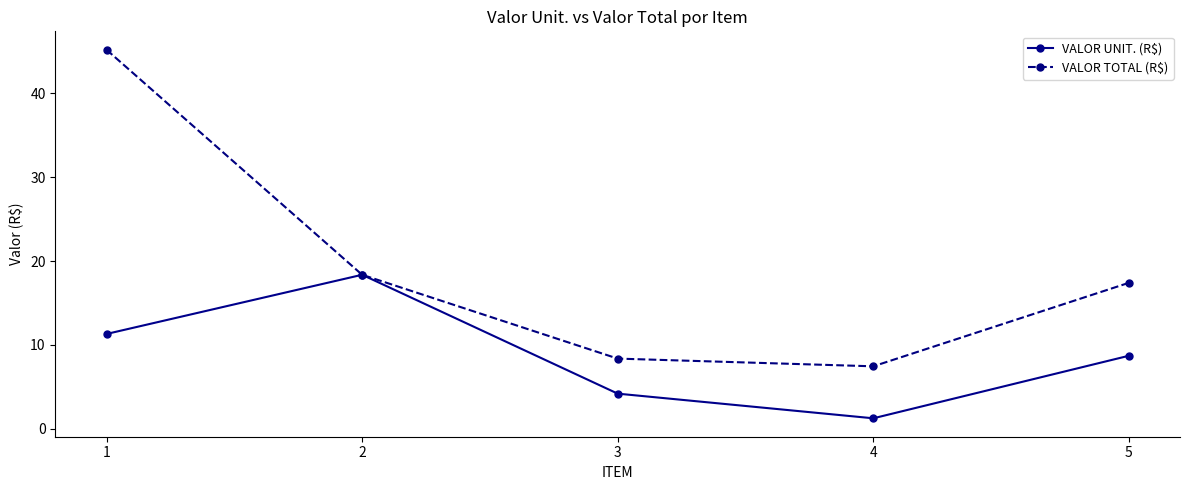

Which category has the highest value in the VALOR TOTAL (R$) series?

1